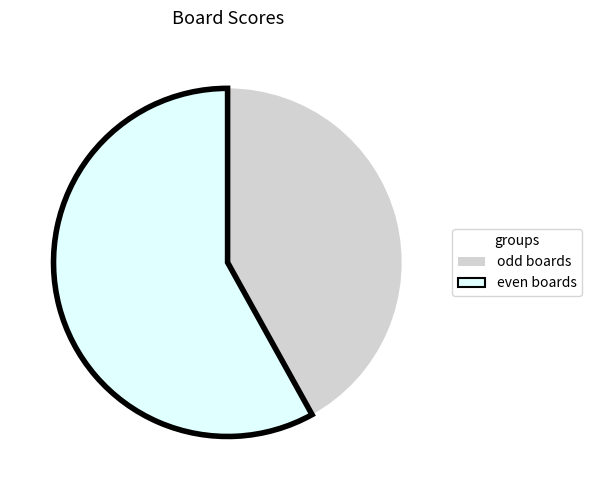

Does any single category account for the majority?

Yes